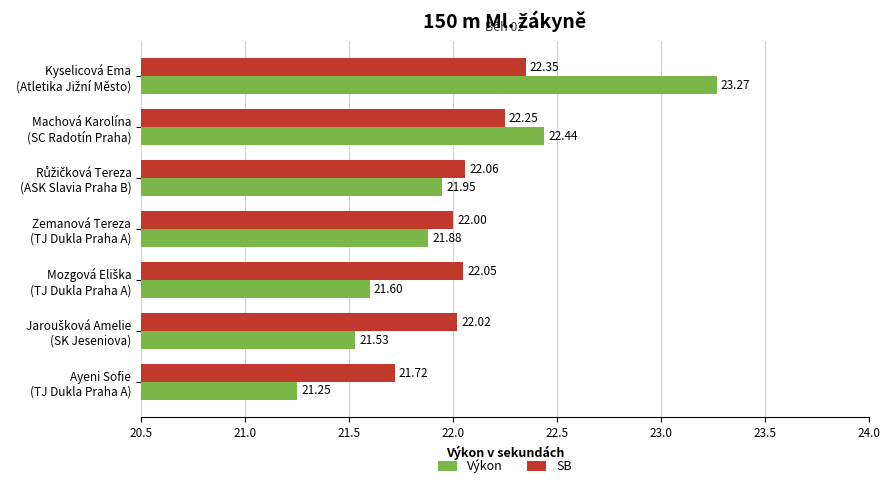

Which series has the largest total across all categories?

SB